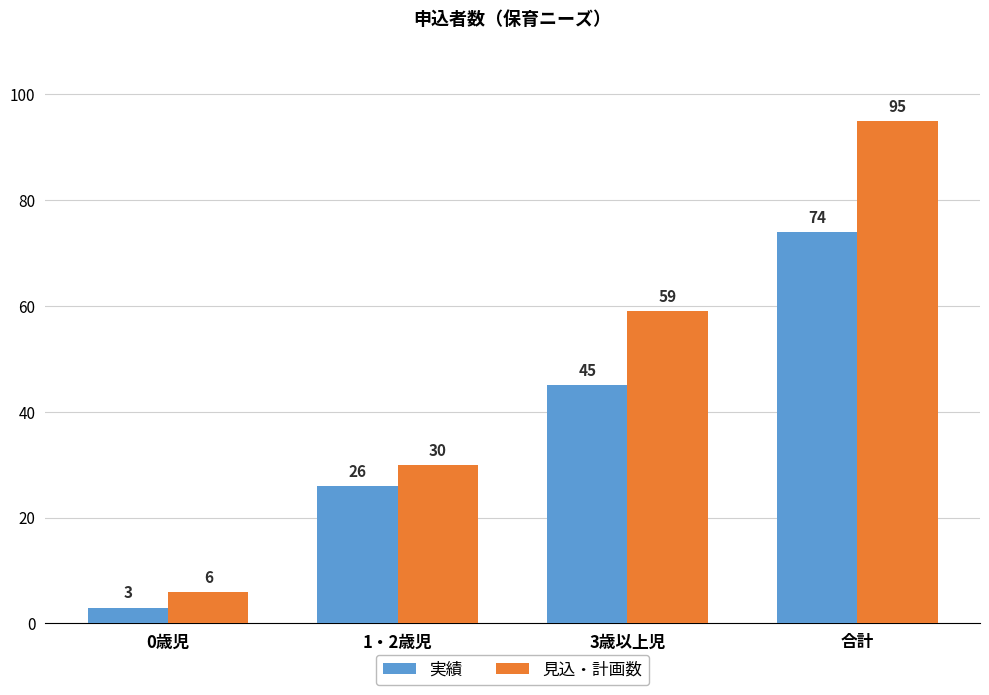

The value of 実績 at 3歳以上児 is 13. True or false?

False